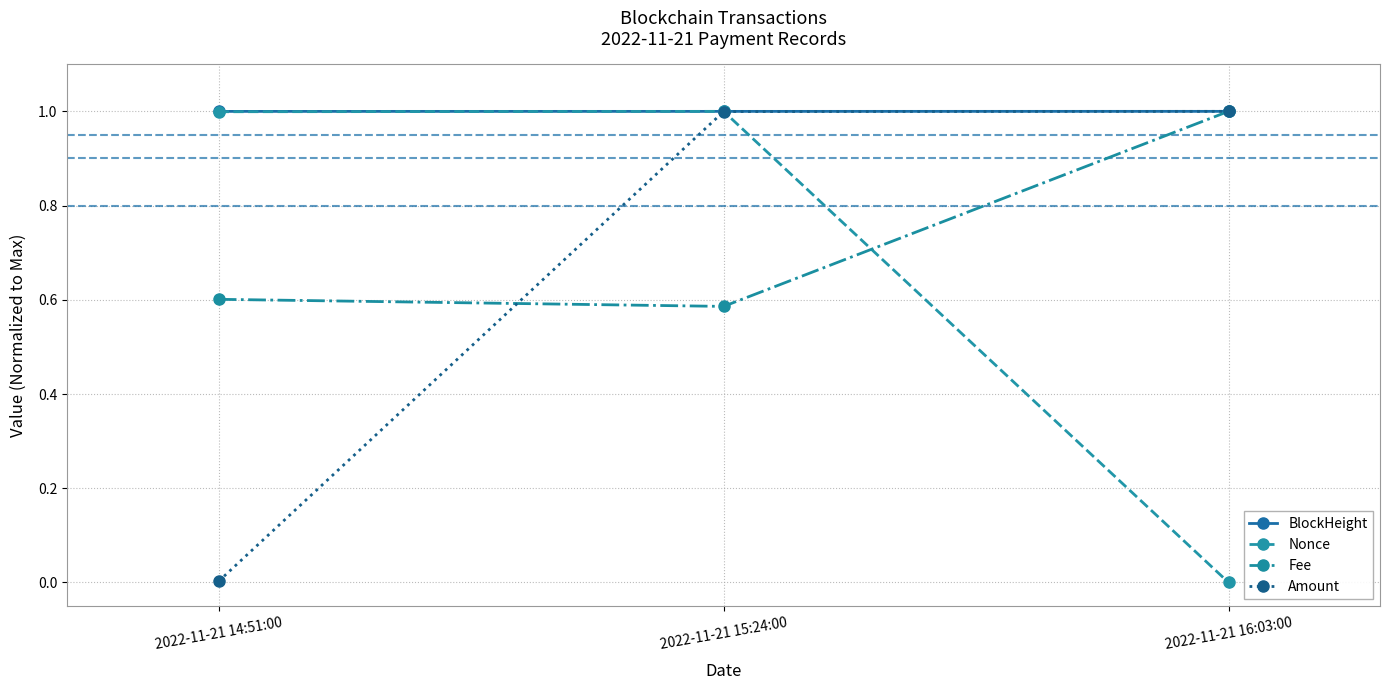

What is the highest value of the Fee series?

1.0